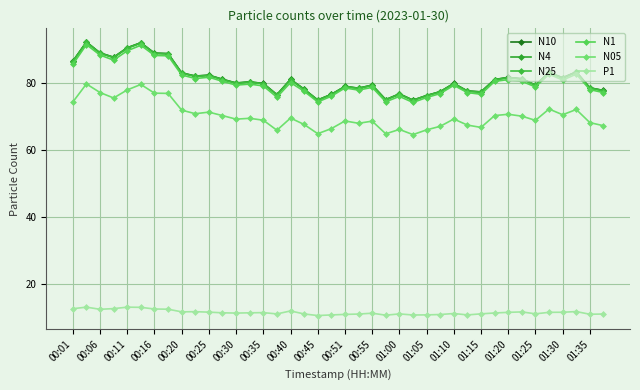

Count the number of data series in this chart.

6